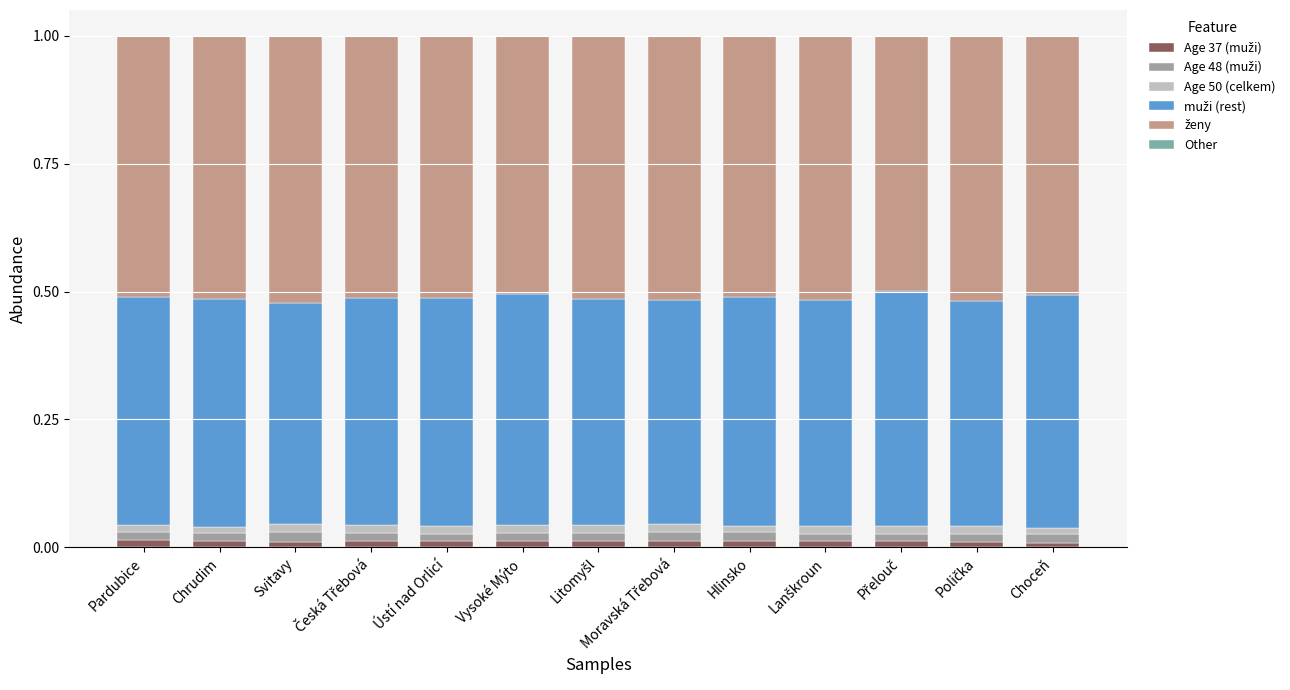

Are the bars horizontal?

No